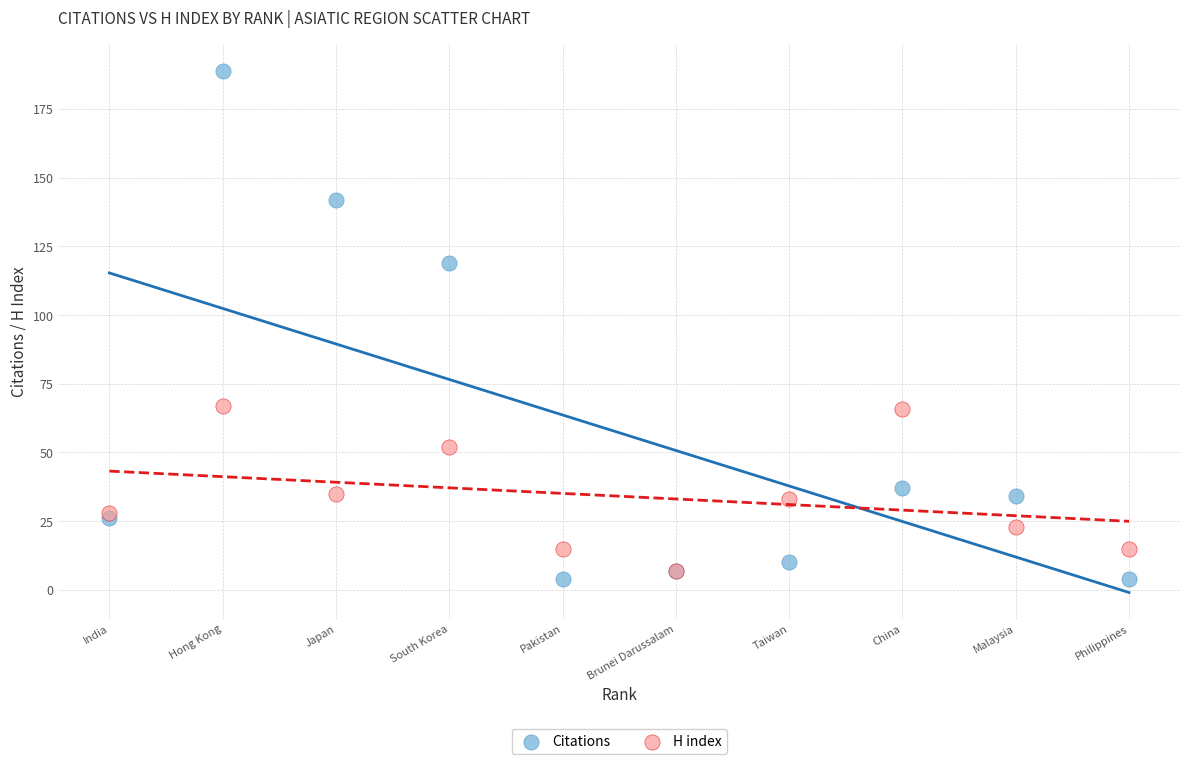

In the Citations series, what Y value is closest to 96?

119